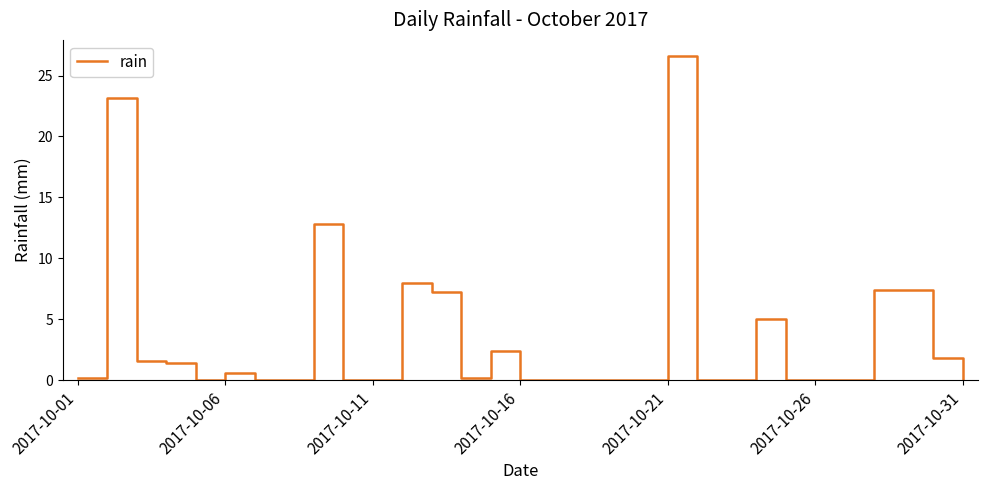

Does the chart have visible grid lines?

No